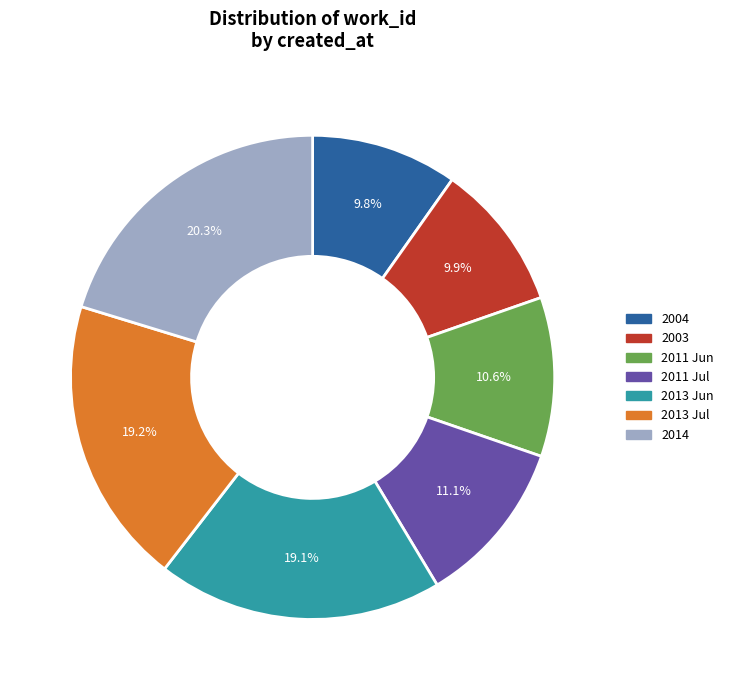

How much of the chart is everything except 2011 Jul?

88.9%